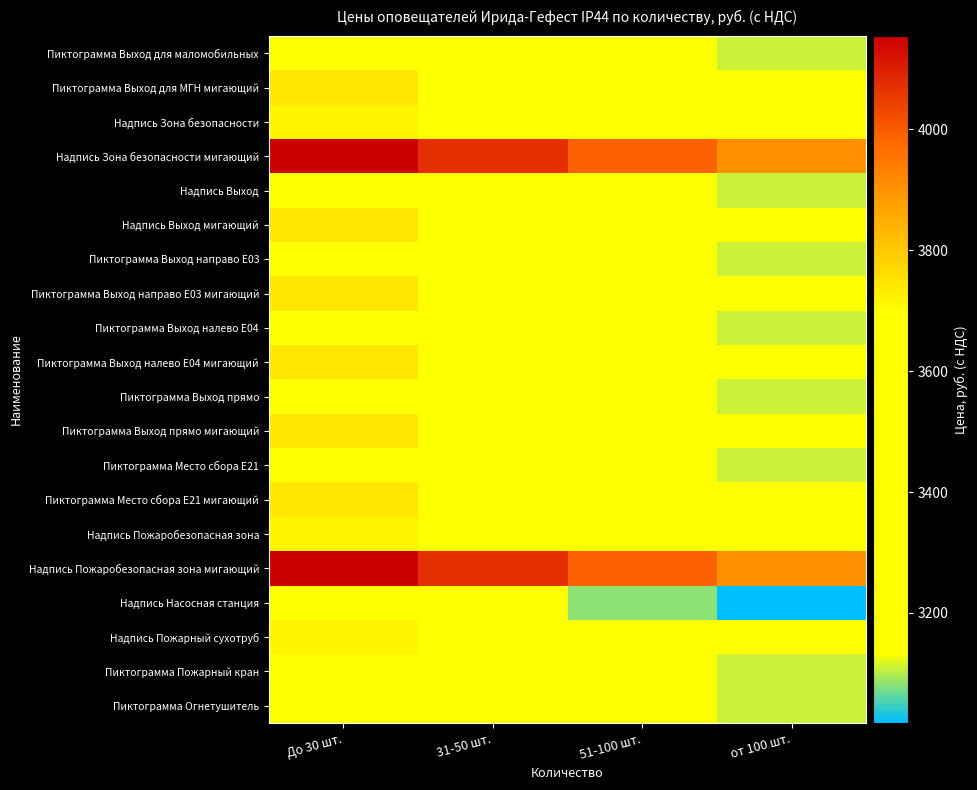

Reading left to right, what are all the values shown in this chart?

Пиктограмма Выход для маломобильных: До 30 шт.=3307.7	31-50 шт.=3241.5	51-100 шт.=3175.4	от 100 шт.=3109.2
Пиктограмма Выход для МГН мигающий: До 30 шт.=3742.2	31-50 шт.=3667.4	51-100 шт.=3592.5	от 100 шт.=3517.7
Надпись Зона безопасности: До 30 шт.=3718.0	31-50 шт.=3643.6	51-100 шт.=3569.3	от 100 шт.=3494.9
Надпись Зона безопасности мигающий: До 30 шт.=4153.6	31-50 шт.=4070.5	51-100 шт.=3987.5	от 100 шт.=3904.4
Надпись Выход: До 30 шт.=3307.7	31-50 шт.=3241.5	51-100 шт.=3175.4	от 100 шт.=3109.2
Надпись Выход мигающий: До 30 шт.=3742.2	31-50 шт.=3667.4	51-100 шт.=3592.5	от 100 шт.=3517.7
Пиктограмма Выход направо Е03: До 30 шт.=3307.7	31-50 шт.=3241.5	51-100 шт.=3175.4	от 100 шт.=3109.2
Пиктограмма Выход направо Е03 мигающий: До 30 шт.=3742.2	31-50 шт.=3667.4	51-100 шт.=3592.5	от 100 шт.=3517.7
Пиктограмма Выход налево Е04: До 30 шт.=3307.7	31-50 шт.=3241.5	51-100 шт.=3175.4	от 100 шт.=3109.2
Пиктограмма Выход налево Е04 мигающий: До 30 шт.=3742.2	31-50 шт.=3667.4	51-100 шт.=3592.5	от 100 шт.=3517.7
Пиктограмма Выход прямо: До 30 шт.=3307.7	31-50 шт.=3241.5	51-100 шт.=3175.4	от 100 шт.=3109.2
Пиктограмма Выход прямо мигающий: До 30 шт.=3742.2	31-50 шт.=3667.4	51-100 шт.=3592.5	от 100 шт.=3517.7
Пиктограмма Место сбора Е21: До 30 шт.=3307.7	31-50 шт.=3241.5	51-100 шт.=3175.4	от 100 шт.=3109.2
Пиктограмма Место сбора Е21 мигающий: До 30 шт.=3742.2	31-50 шт.=3667.4	51-100 шт.=3592.5	от 100 шт.=3517.7
Надпись Пожаробезопасная зона: До 30 шт.=3718.0	31-50 шт.=3643.6	51-100 шт.=3569.3	от 100 шт.=3494.9
Надпись Пожаробезопасная зона мигающий: До 30 шт.=4153.6	31-50 шт.=4070.5	51-100 шт.=3987.5	от 100 шт.=3904.4
Надпись Насосная станция: До 30 шт.=3210.9	31-50 шт.=3146.7	51-100 шт.=3082.5	от 100 шт.=3018.2
Надпись Пожарный сухотруб: До 30 шт.=3718.0	31-50 шт.=3643.6	51-100 шт.=3569.3	от 100 шт.=3494.9
Пиктограмма Пожарный кран: До 30 шт.=3307.7	31-50 шт.=3241.5	51-100 шт.=3175.4	от 100 шт.=3109.2
Пиктограмма Огнетушитель: До 30 шт.=3307.7	31-50 шт.=3241.5	51-100 шт.=3175.4	от 100 шт.=3109.2